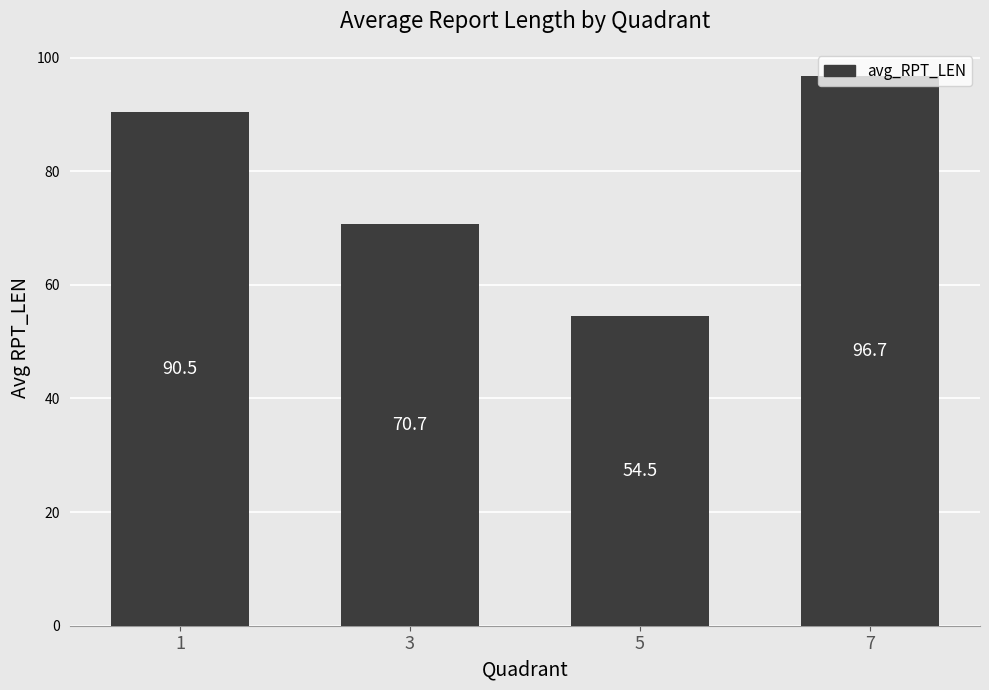

How many bars are there in total?

4